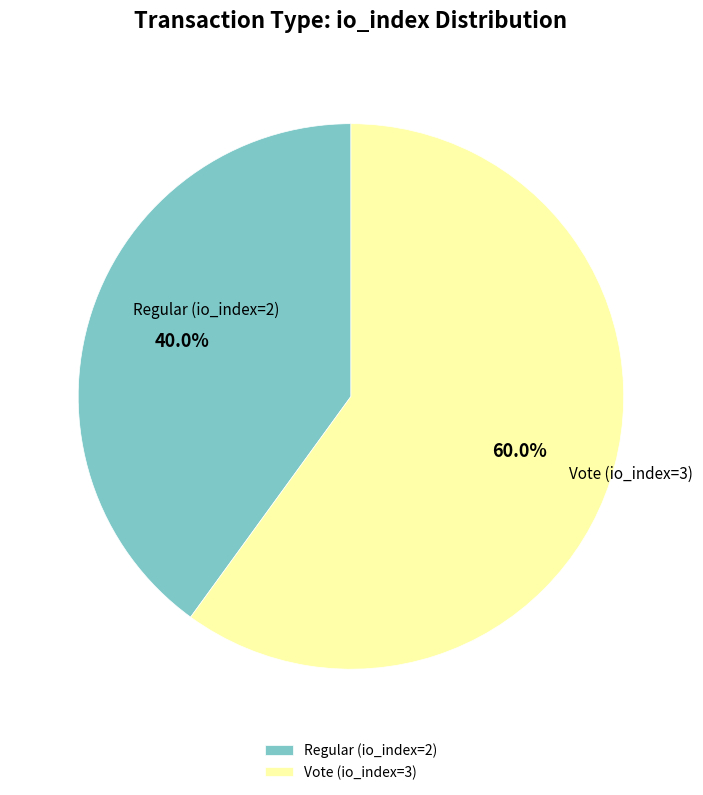

Approximately how many times larger is the value at Regular (io_index=2) compared to Vote (io_index=3)?

0.7